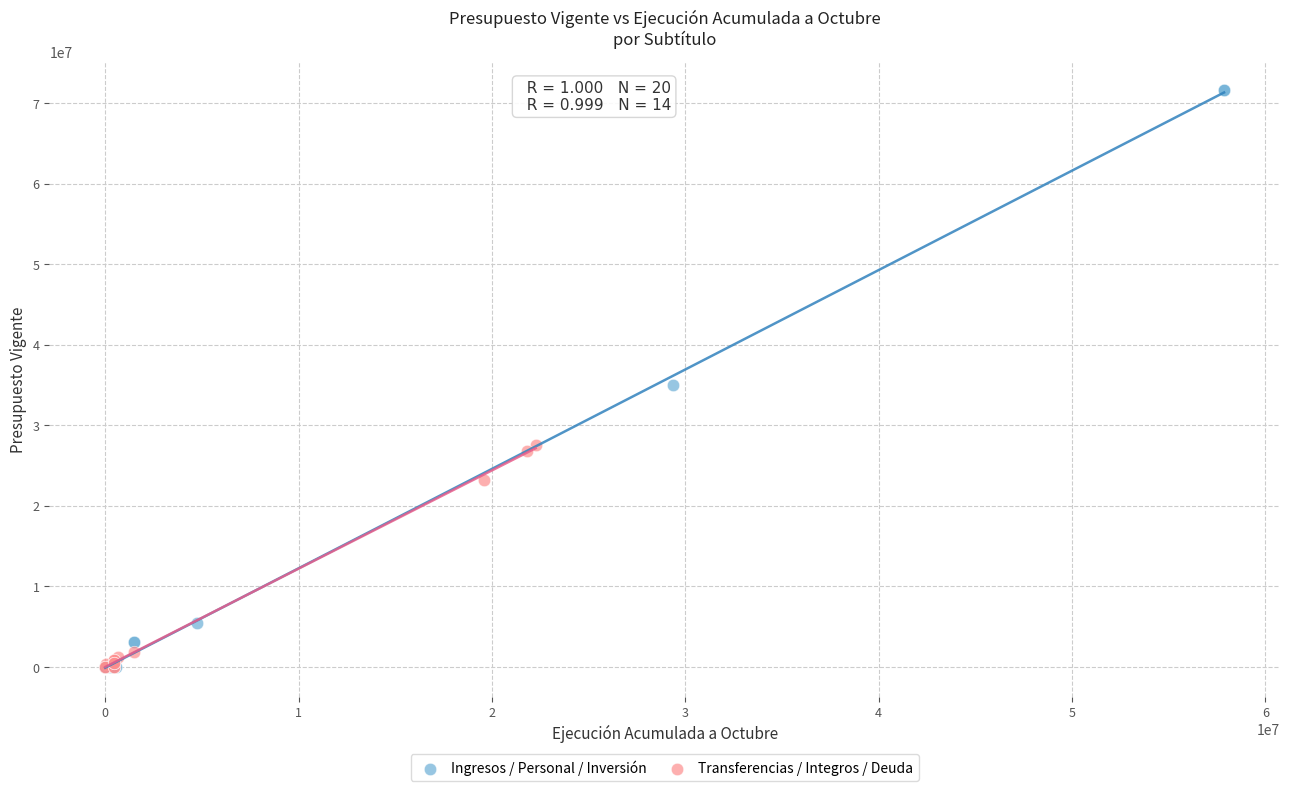

Which series has the largest Y range (max minus min)?

Ingresos / Personal / Inversión